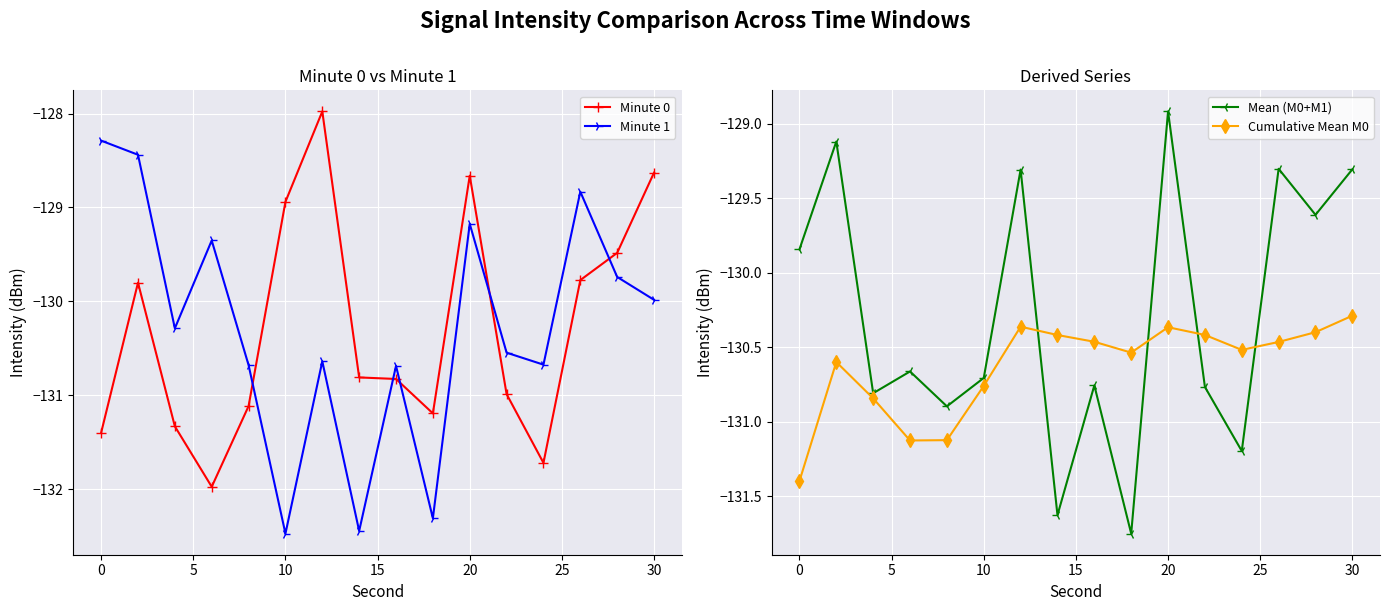

True or false: Minute 1 has more than 0 points higher than both neighbors.

True